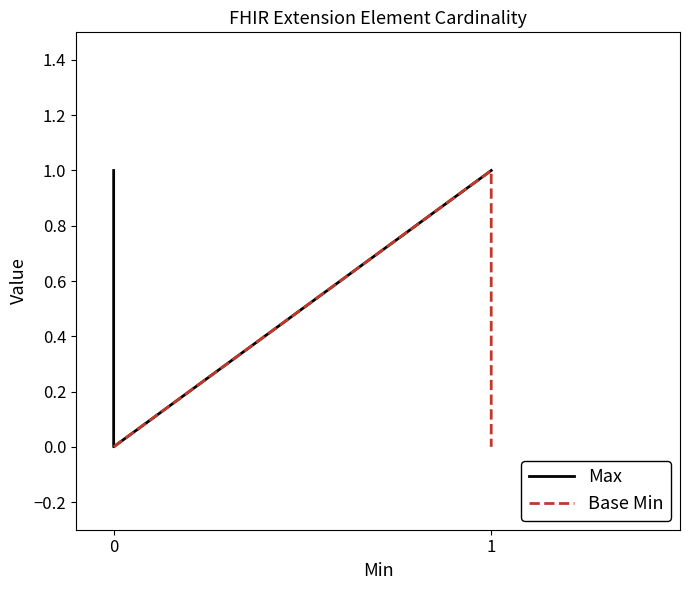

At how many categories does at least one series exceed 0?

3